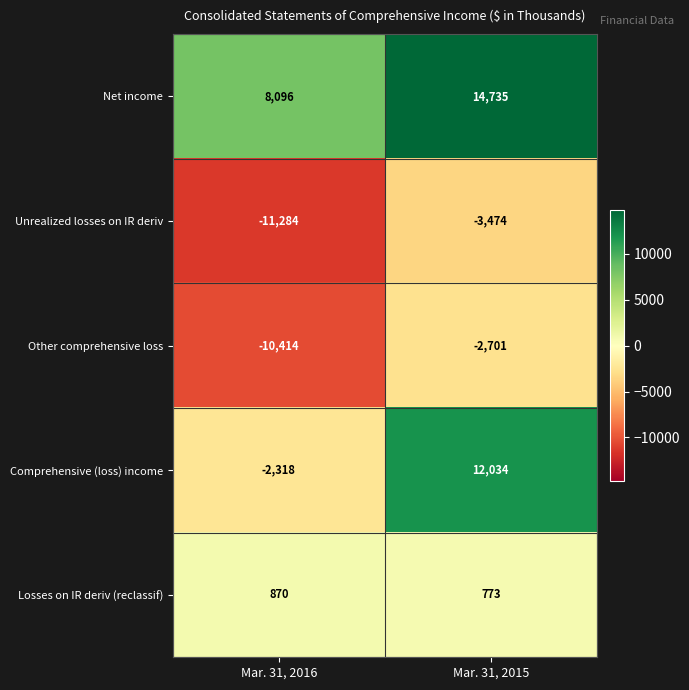

At which category is the sum across all series the highest?

Mar. 31, 2015